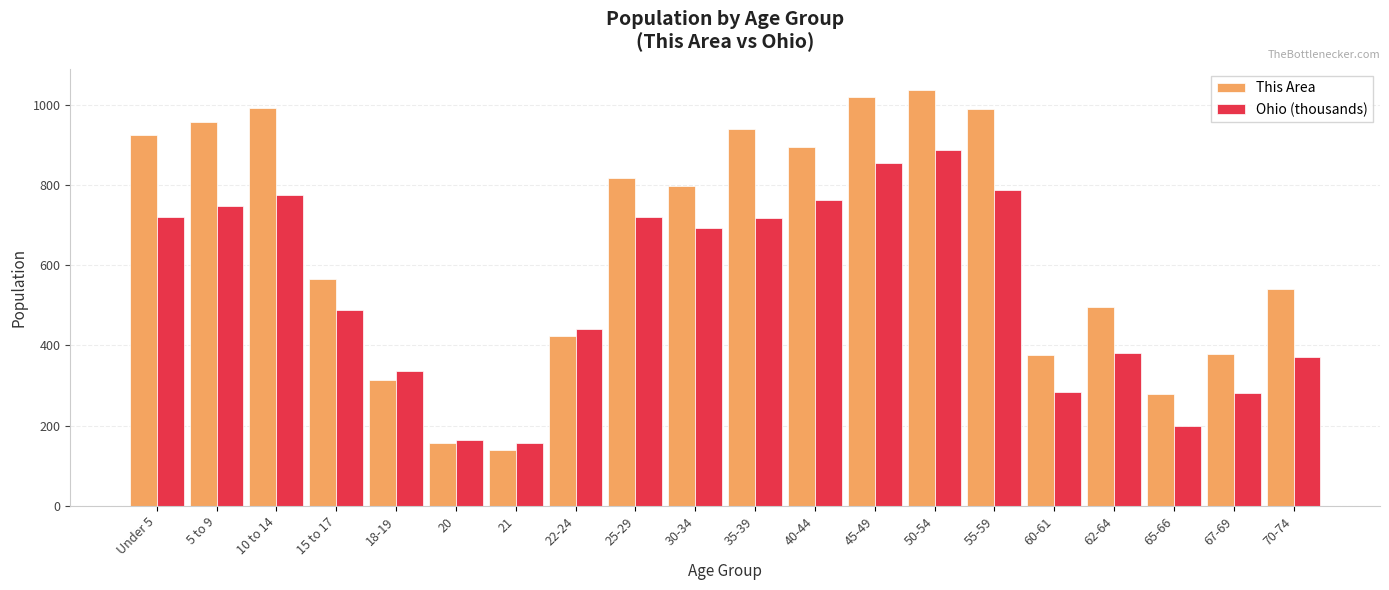

Between 10 to 14 and 65-66, which series saw the biggest shift?

This Area